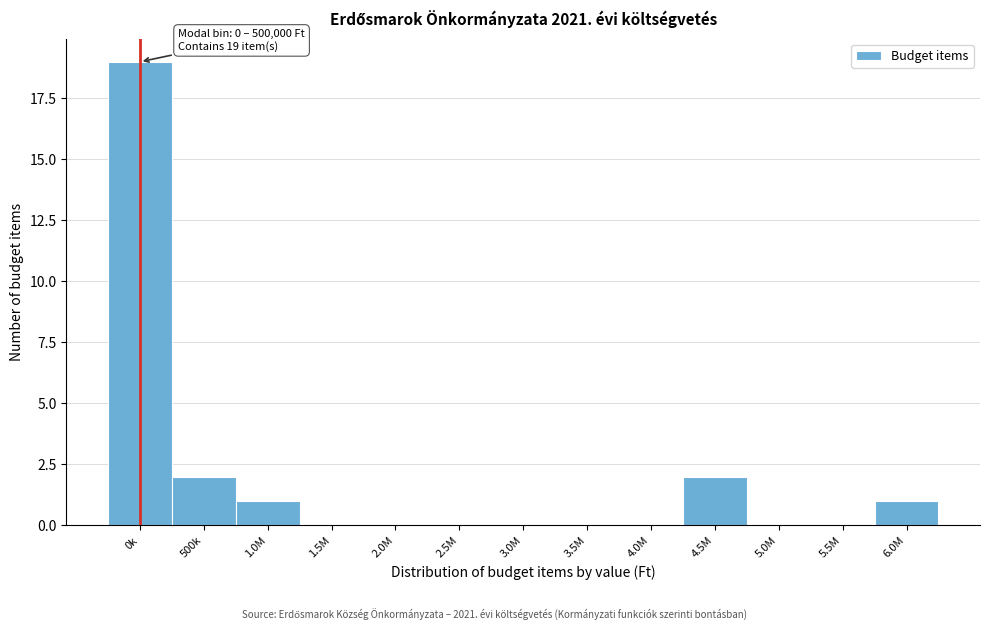

Reading left to right, extract all data points from this chart.

0k=19	500k=2	1.0M=1	1.5M=0	2.0M=0	2.5M=0	3.0M=0	3.5M=0	4.0M=0	4.5M=2	5.0M=0	5.5M=0	6.0M=1